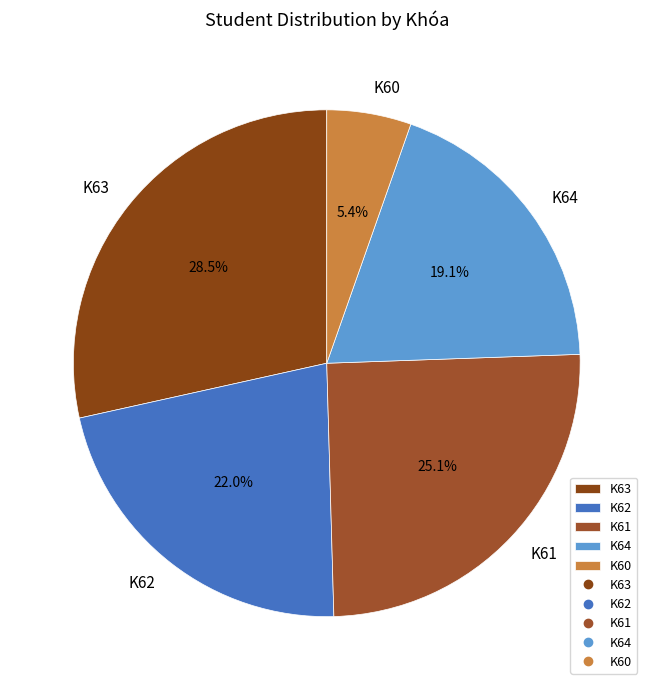

The K60 slice represents 1% of the pie. True or false?

False